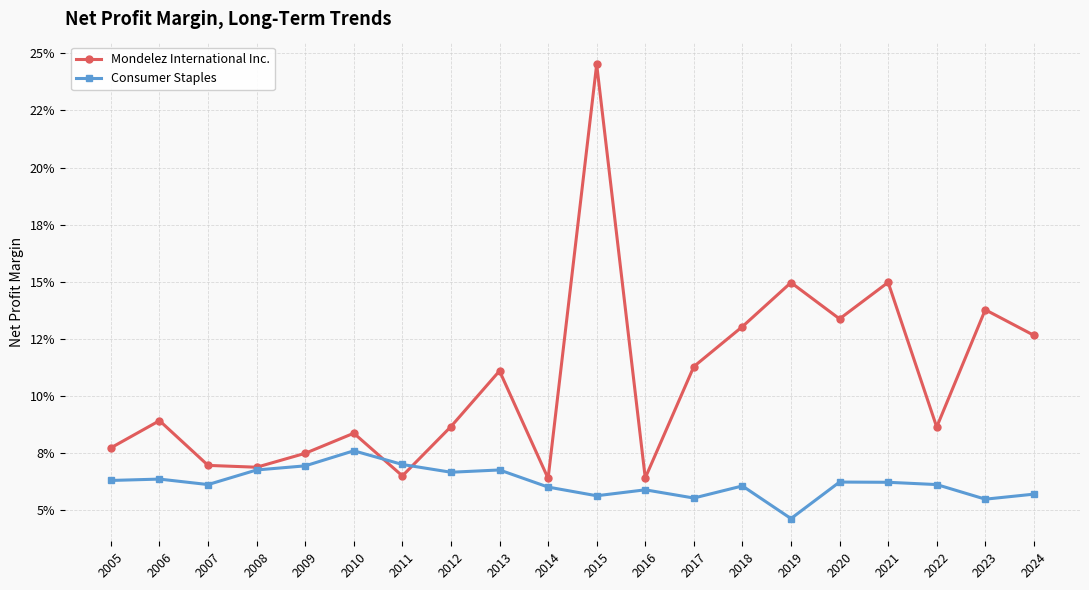

What are all the series names shown in the legend?

Mondelez International Inc., Consumer Staples